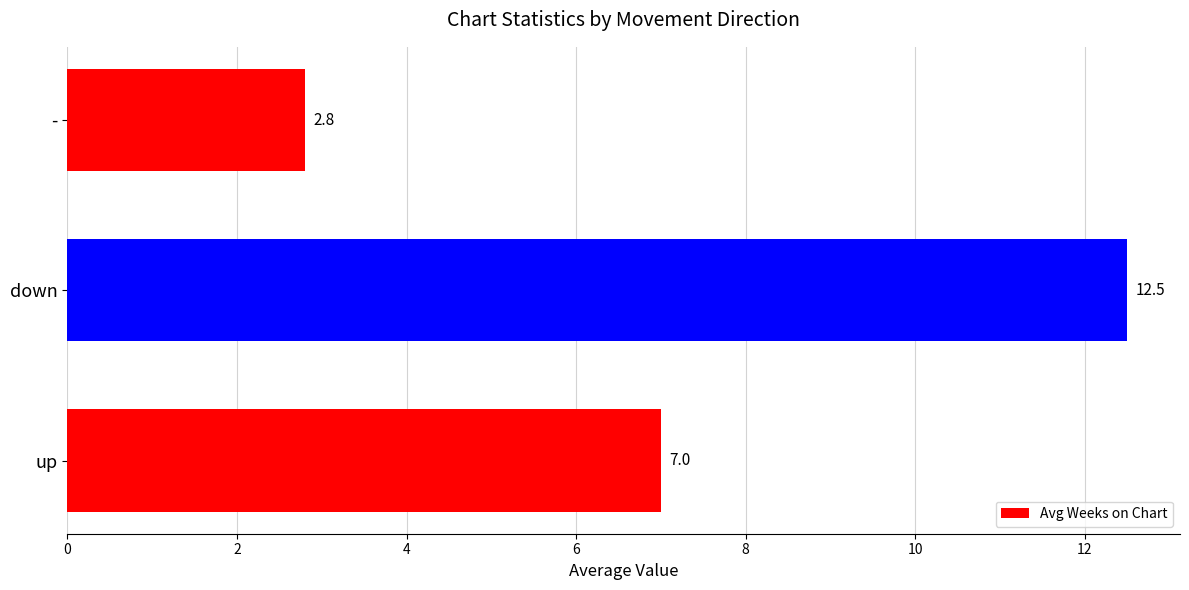

Reading bottom to top, transcribe all the data shown in this chart.

7.0	12.5	2.8